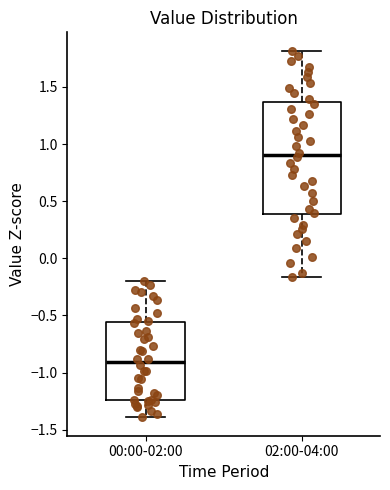

Reading left to right, transcribe this box plot: for each box, give where its median line is, the range the box spans, and where its two whiskers end, as read against the y-axis. The values are not printed on the chart, so give them approximately, as read against the axis.

00:00-02:00: median -0.90, box -1.25 to -0.55, whiskers -1.40 to -0.20
02:00-04:00: median 0.90, box 0.40 to 1.35, whiskers -0.15 to 1.80